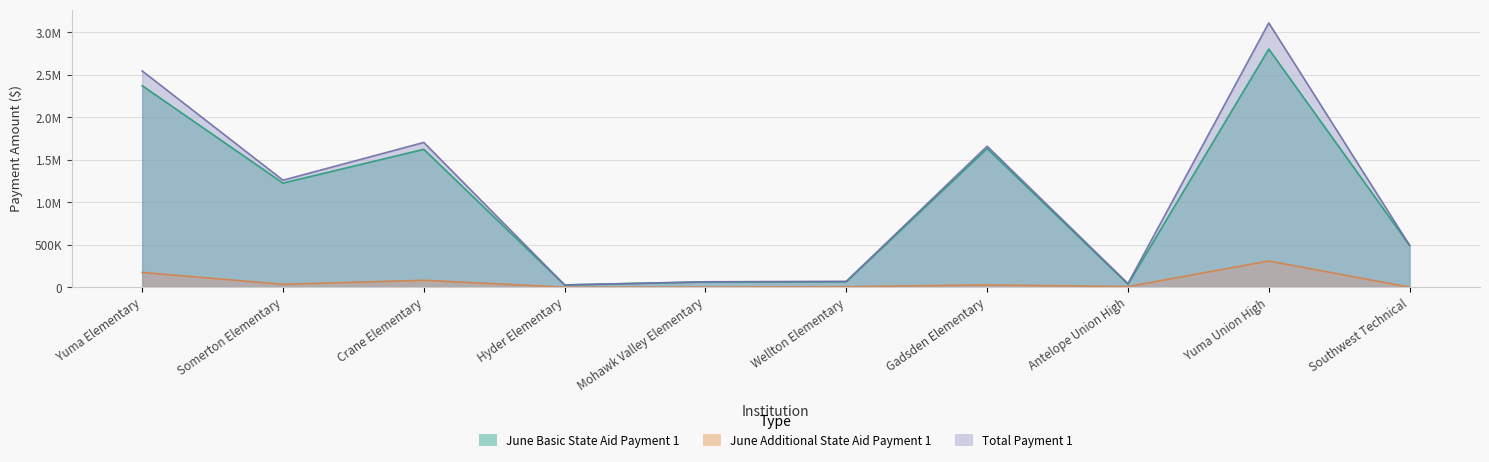

How many data points in Total Payment 1 are less than 1258836?

5